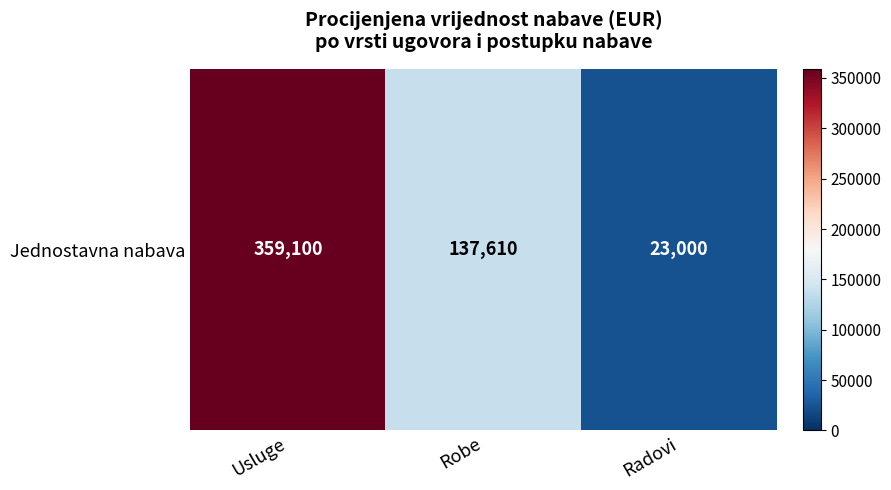

What is the difference between the maximum and minimum values?

336100